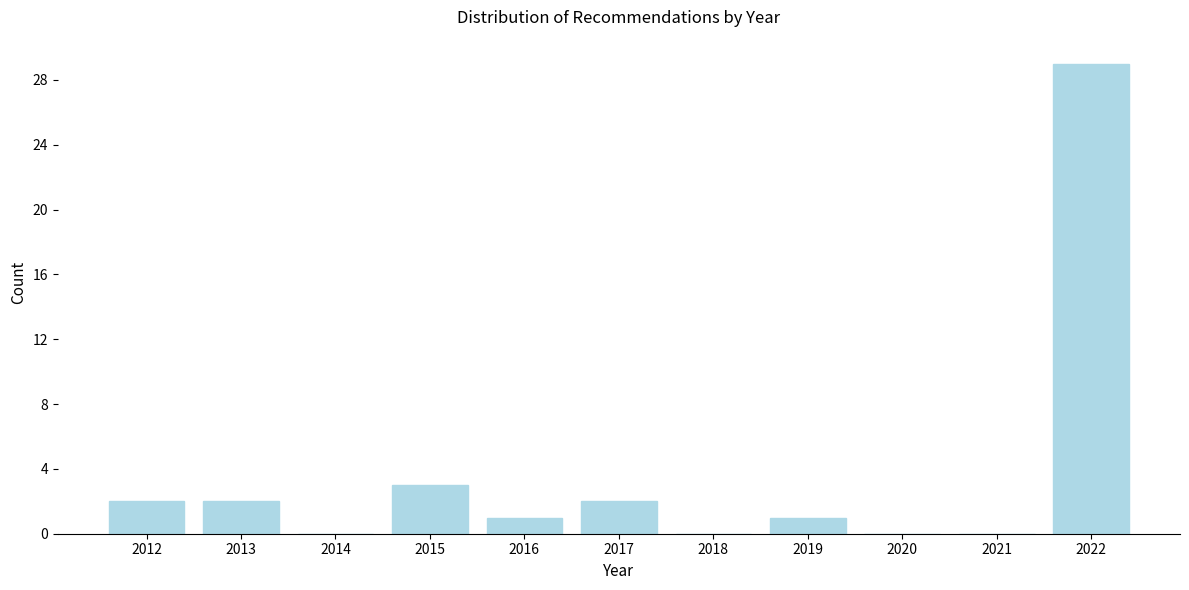

Reading left to right, what are all the values shown in this chart?

2012=2	2013=2	2014=0	2015=3	2016=1	2017=2	2018=0	2019=1	2020=0	2021=0	2022=29